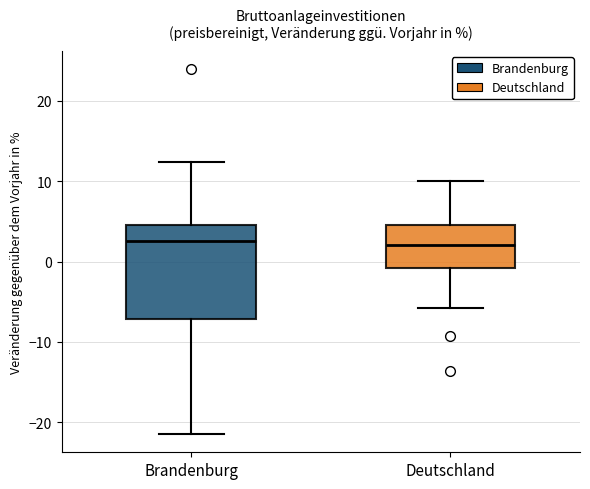

Reading left to right, read every box against the y-axis: the position of its median line, the range the box covers, and the ends of its whiskers. The values are not printed on the chart, so give them approximately, as read against the axis.

Brandenburg: median 3, box -7 to 5, whiskers -21 to 12
Deutschland: median 2, box -1 to 5, whiskers -6 to 10